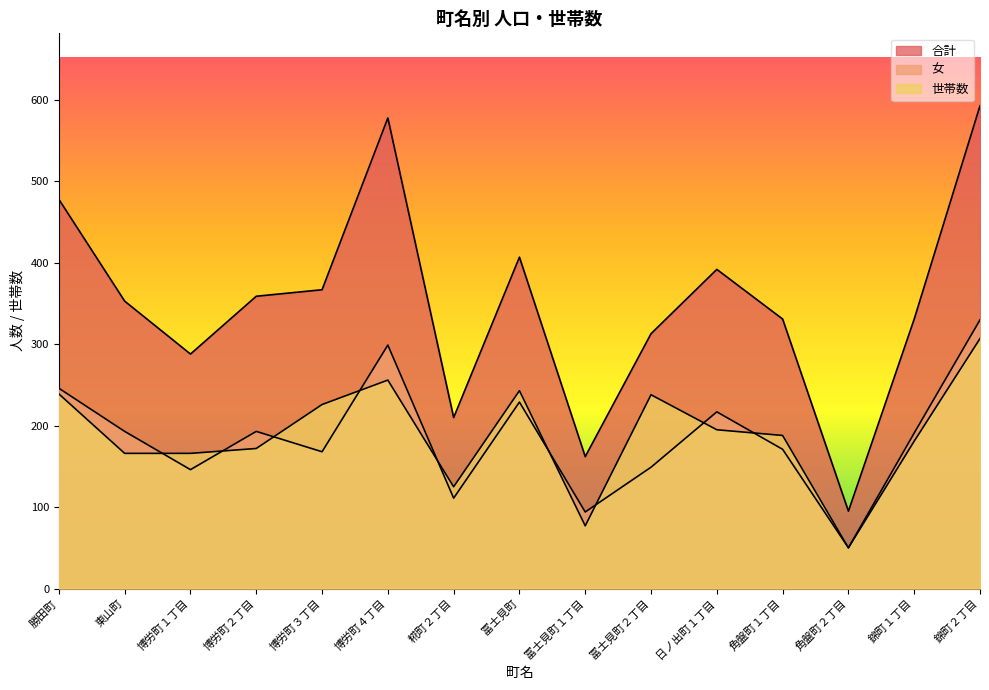

How many data points in 女 are above 191?

7